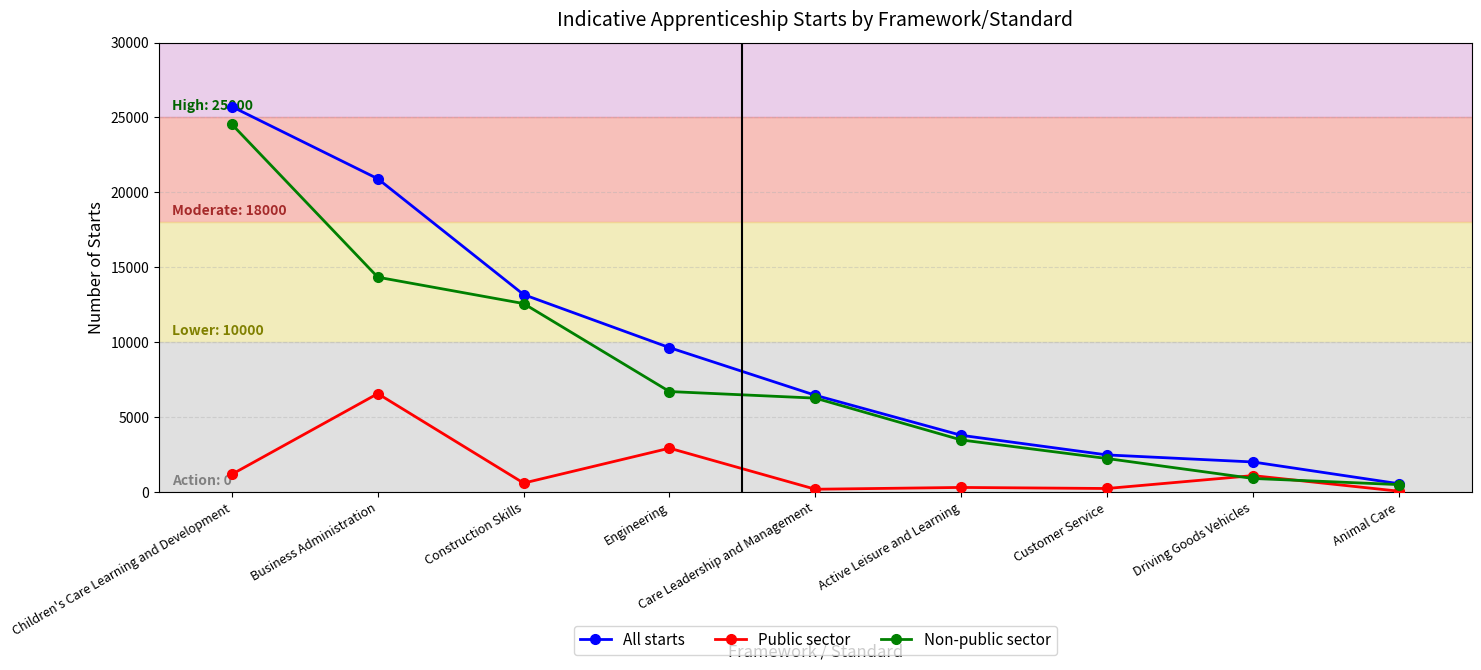

How many data points does each series have?

9